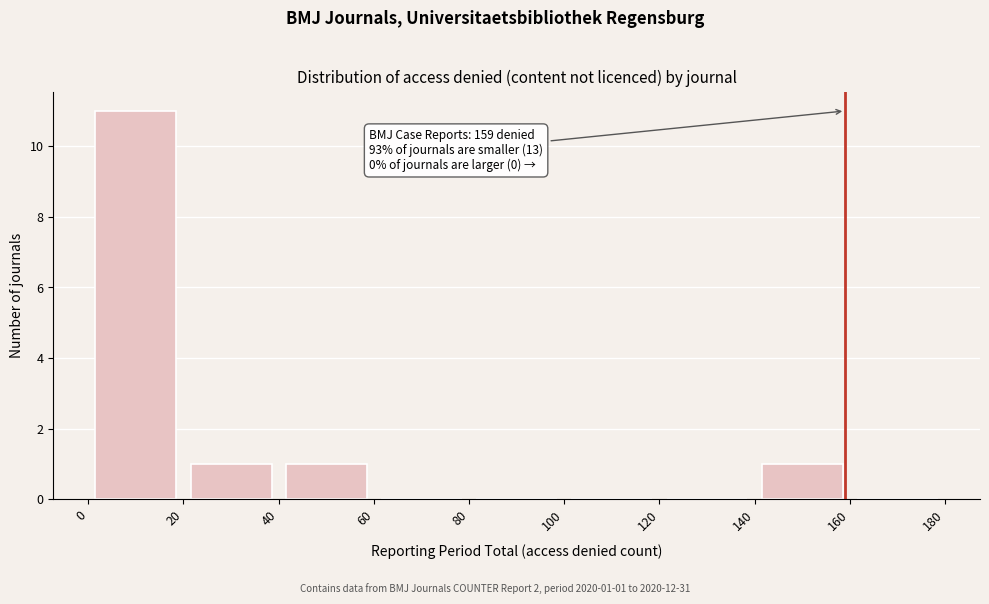

Over which range of the x-axis is the bar tallest?

0 to 20